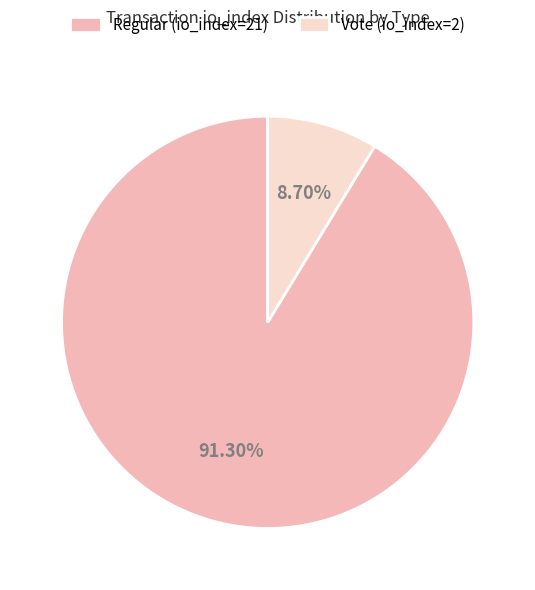

What is the total percentage of Vote (io_index=2) and Regular (io_index=21)?

100.0%